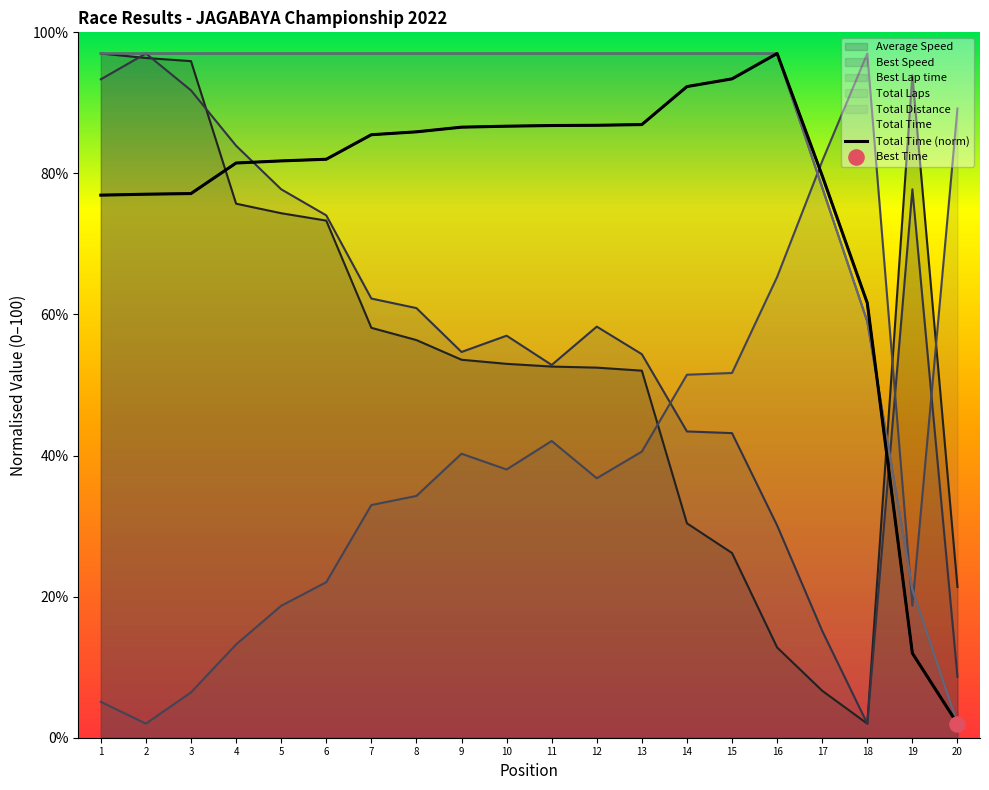

Which has a higher value, 1 or 4?

4